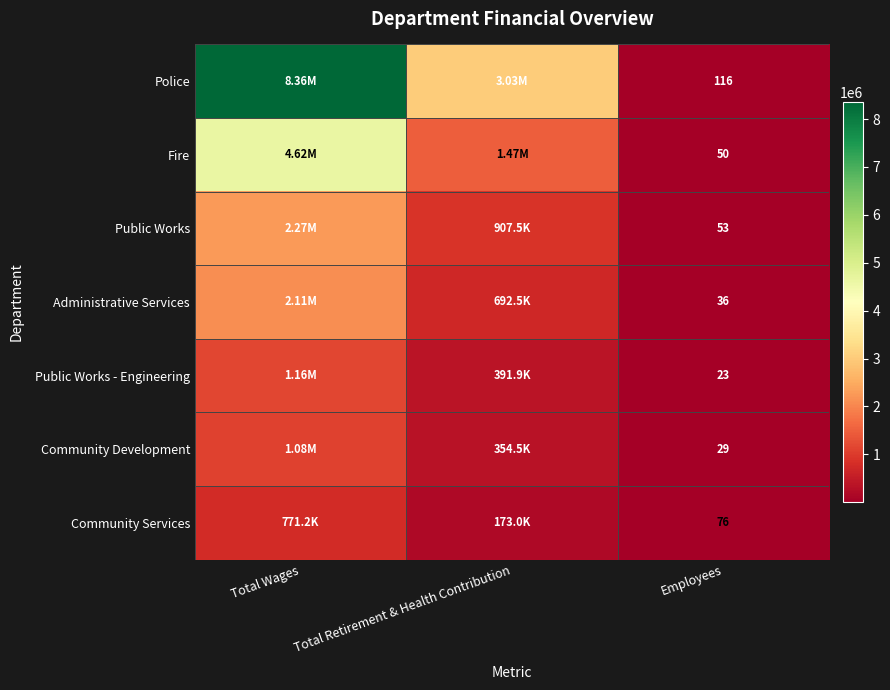

Is the value of Community Development at Employees greater than the value of Administrative Services at Employees?

No